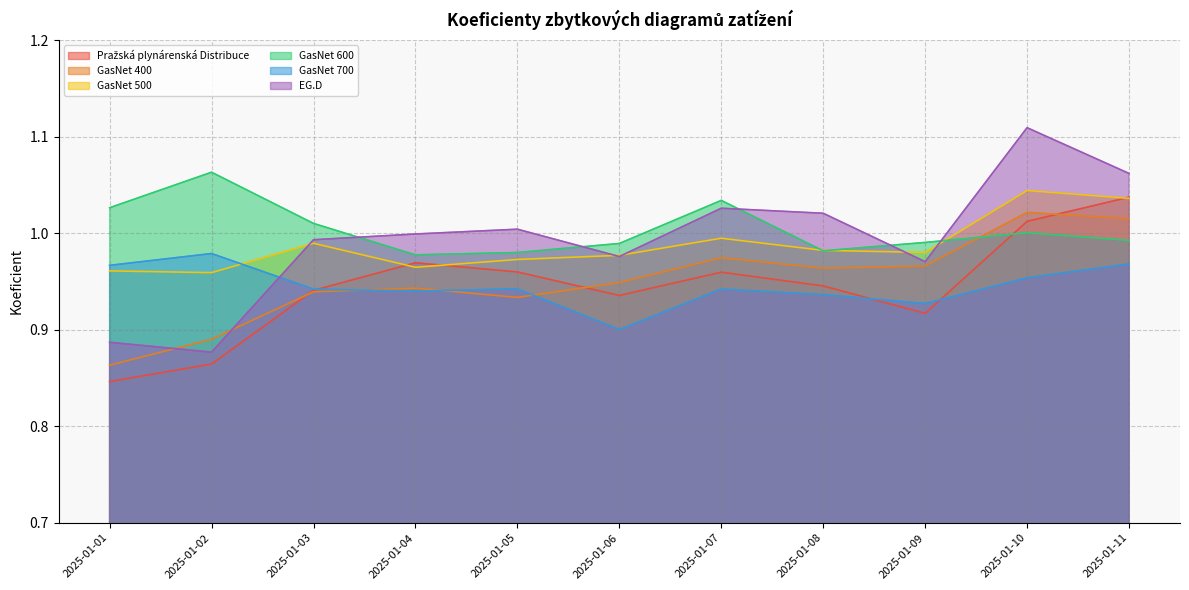

After their last crossing, which series has the higher values: GasNet 500 or Pražská plynárenská Distribuce?

Pražská plynárenská Distribuce